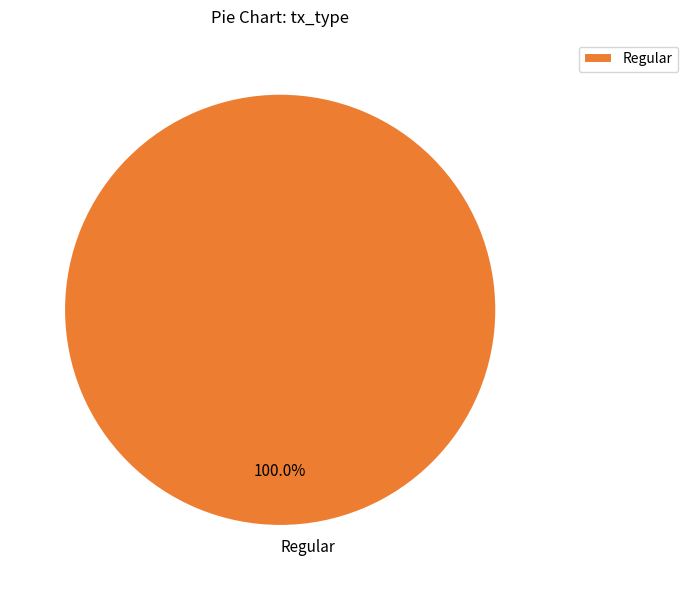

Rank the categories by value from highest to lowest.

Regular